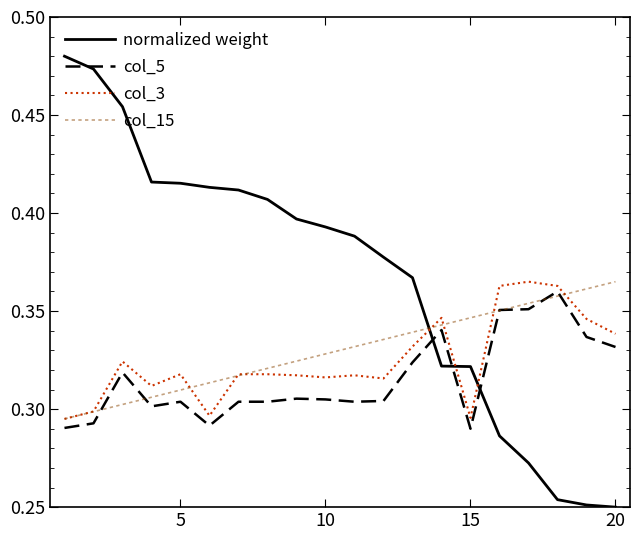

Which series has the largest total across all categories?

normalized weight